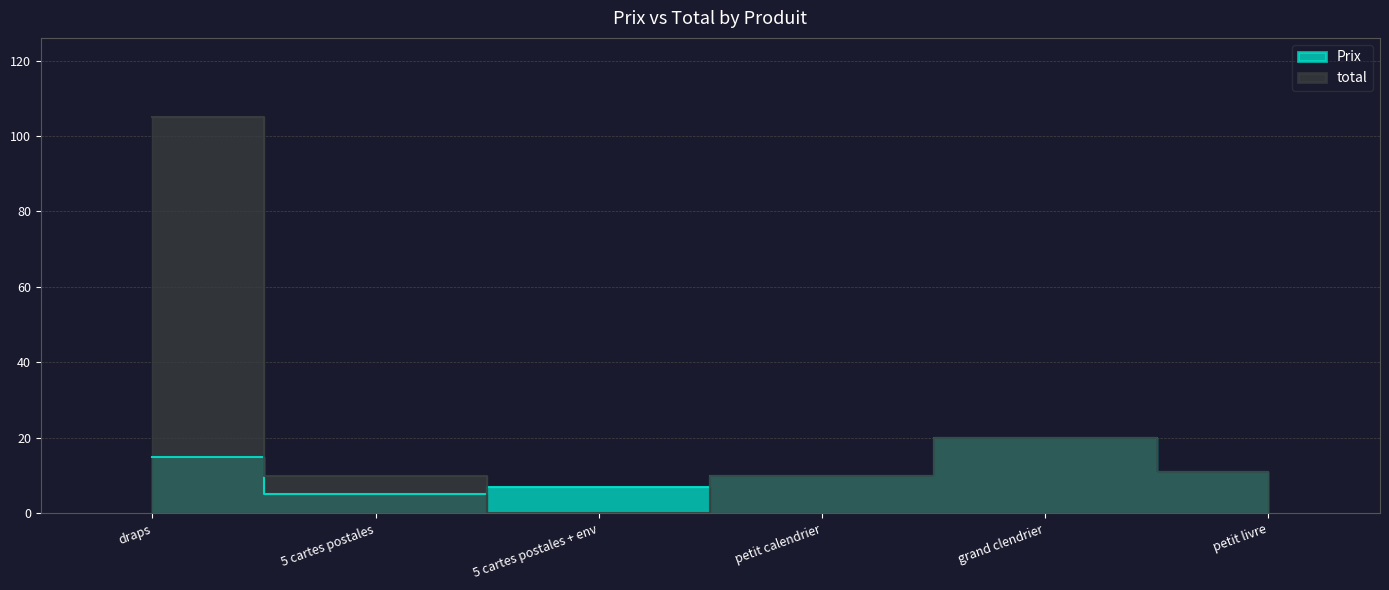

What is the sum of all Prix values?

67.9